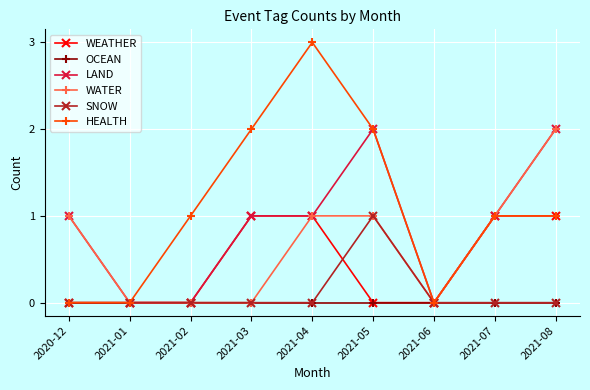

Reading left to right, list all the values displayed in this chart.

WEATHER: 0	0	0	1	1	0	0	1	1
OCEAN: 0	0	0	0	0	0	0	0	0
LAND: 1	0	0	1	1	2	0	1	2
WATER: 1	0	0	0	1	1	0	1	2
SNOW: 0	0	0	0	0	1	0	0	0
HEALTH: 0	0	1	2	3	2	0	1	1